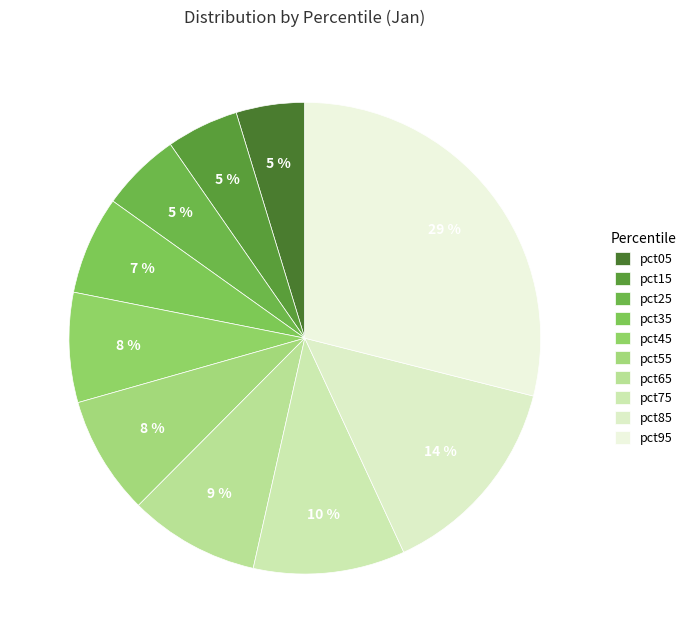

To the nearest percent, what is the average slice percentage?

10%